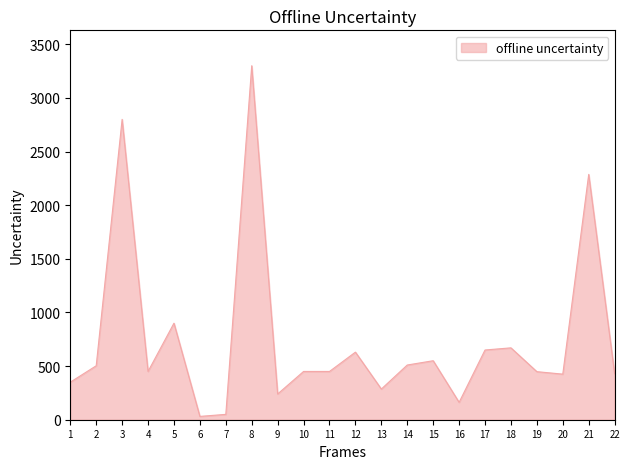

What is the greatest value displayed?

3300